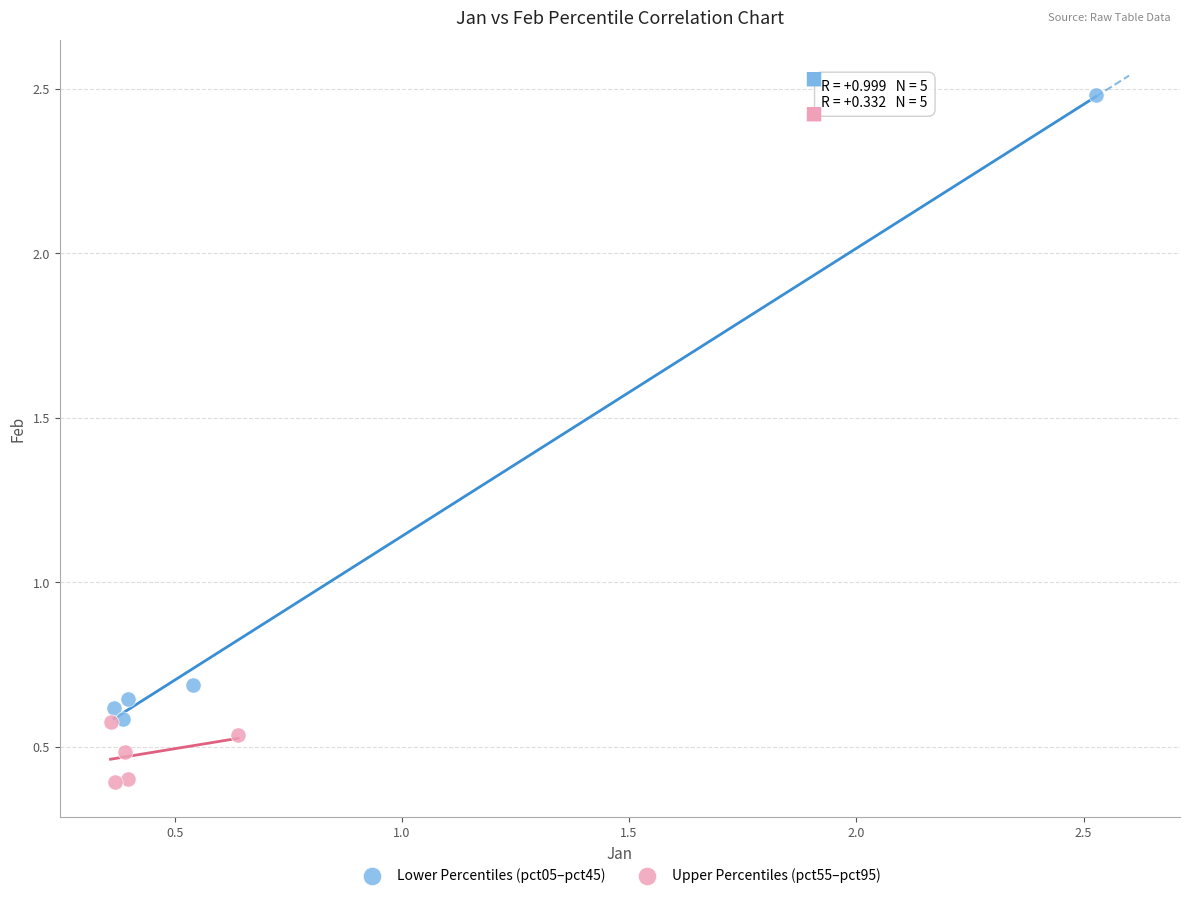

Which series has the widest spread of Y values?

Lower Percentiles (pct05–pct45)